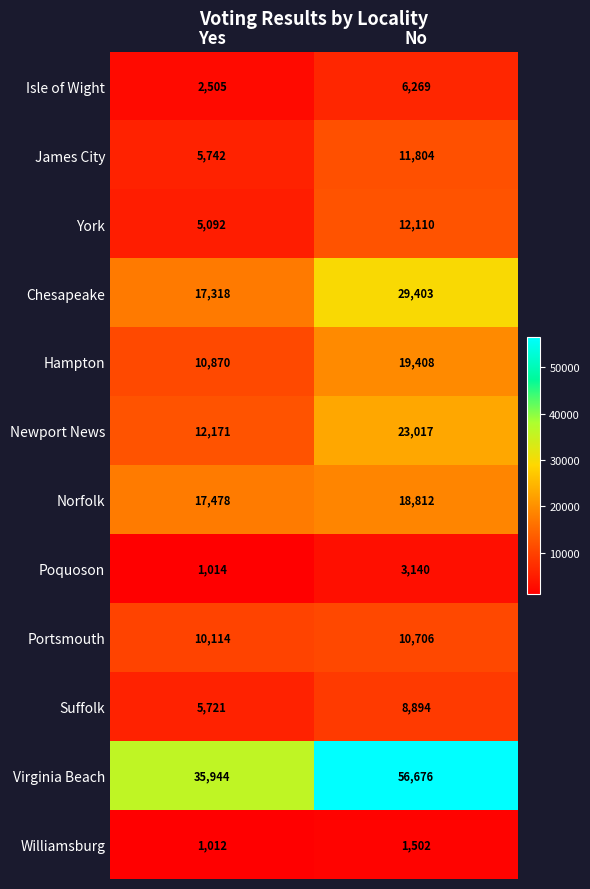

Which series has the largest range (max minus min)?

Virginia Beach